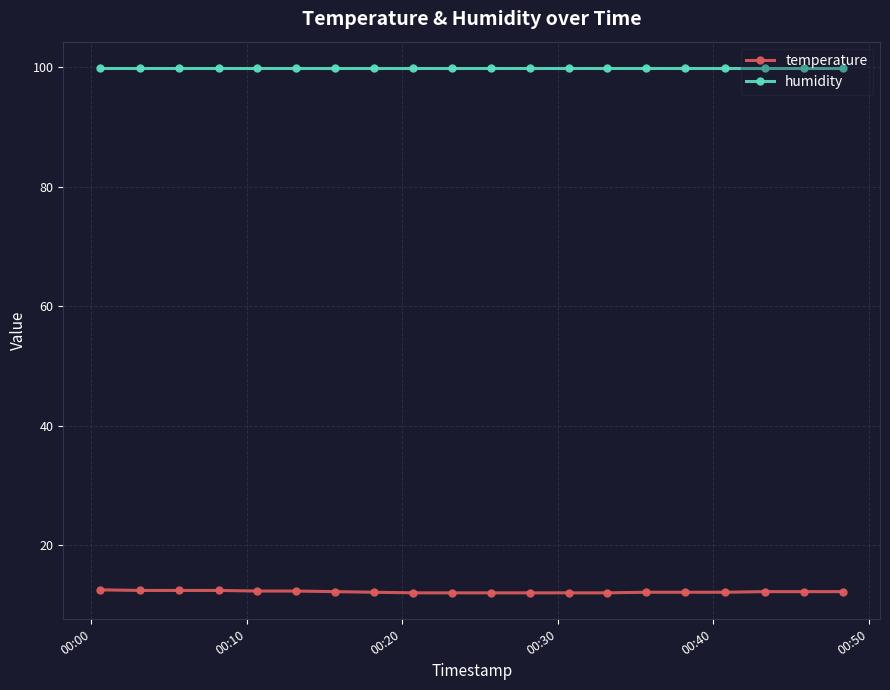

What is the highest value of the humidity series?

99.9